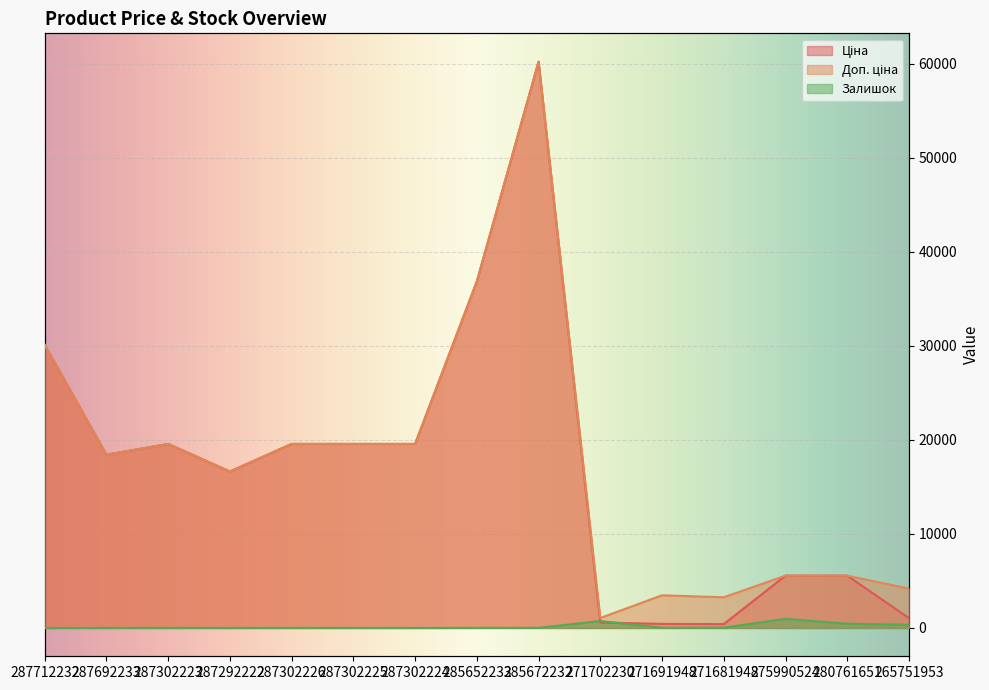

True or false: Доп. ціна has a value of 94366.5 at 285672232.

False